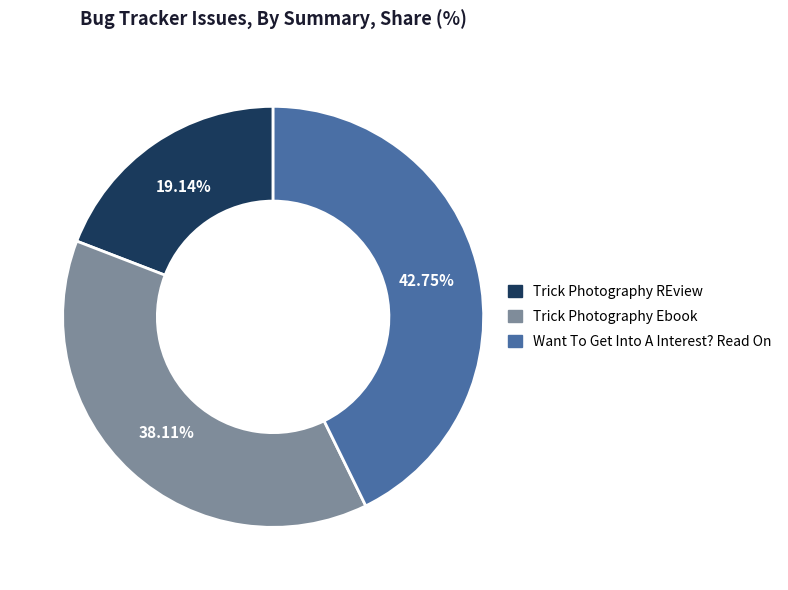

Between Trick Photography Ebook and Trick Photography REview, which is larger?

Trick Photography Ebook